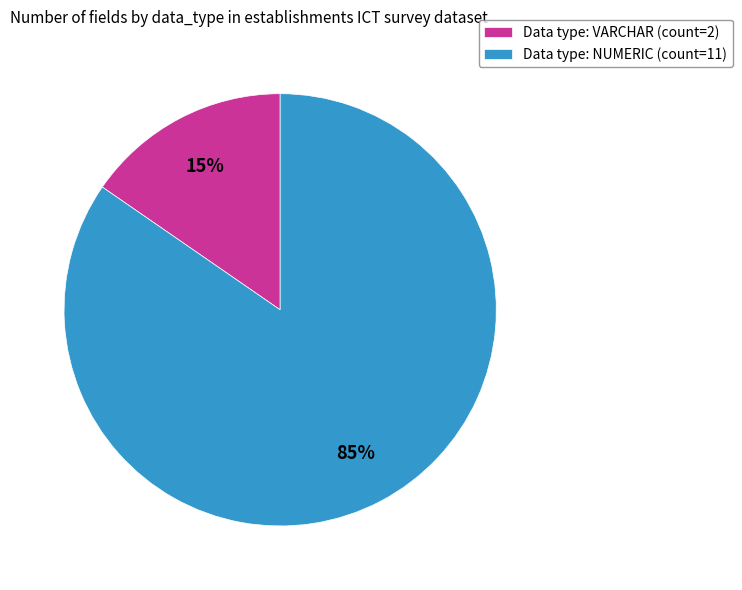

The Data type: NUMERIC (count=11) slice represents 85% of the pie. True or false?

True